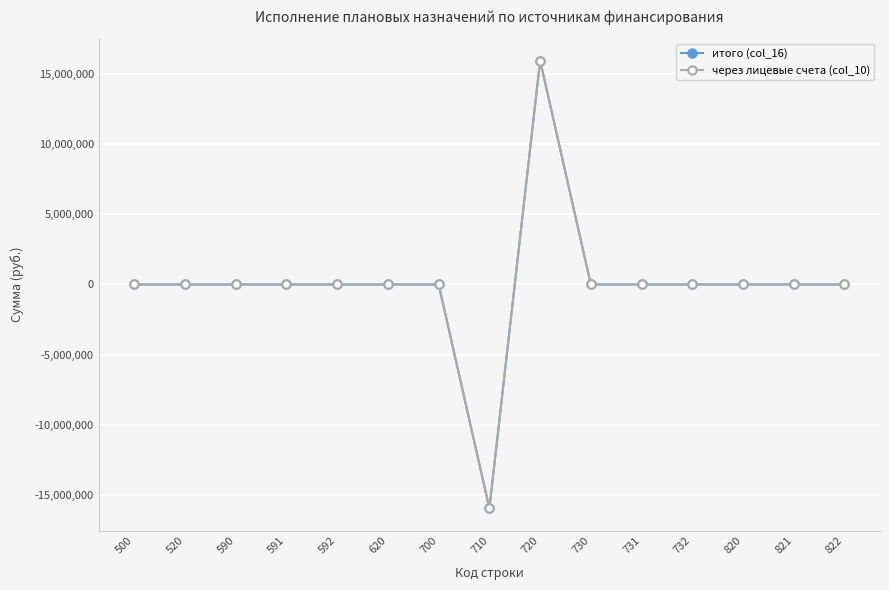

Reading right to left, list all the values displayed in this chart.

итого (col_16): 0.0	0.0	0.0	0.0	0.0	0.0	15977764.4	-15977764.4	0.0	0.0	0.0	0.0	0.0	0.0	0.0
через лицевые счета (col_10): 0.0	0.0	0.0	0.0	0.0	0.0	15977764.4	-15977764.4	0.0	0.0	0.0	0.0	0.0	0.0	0.0